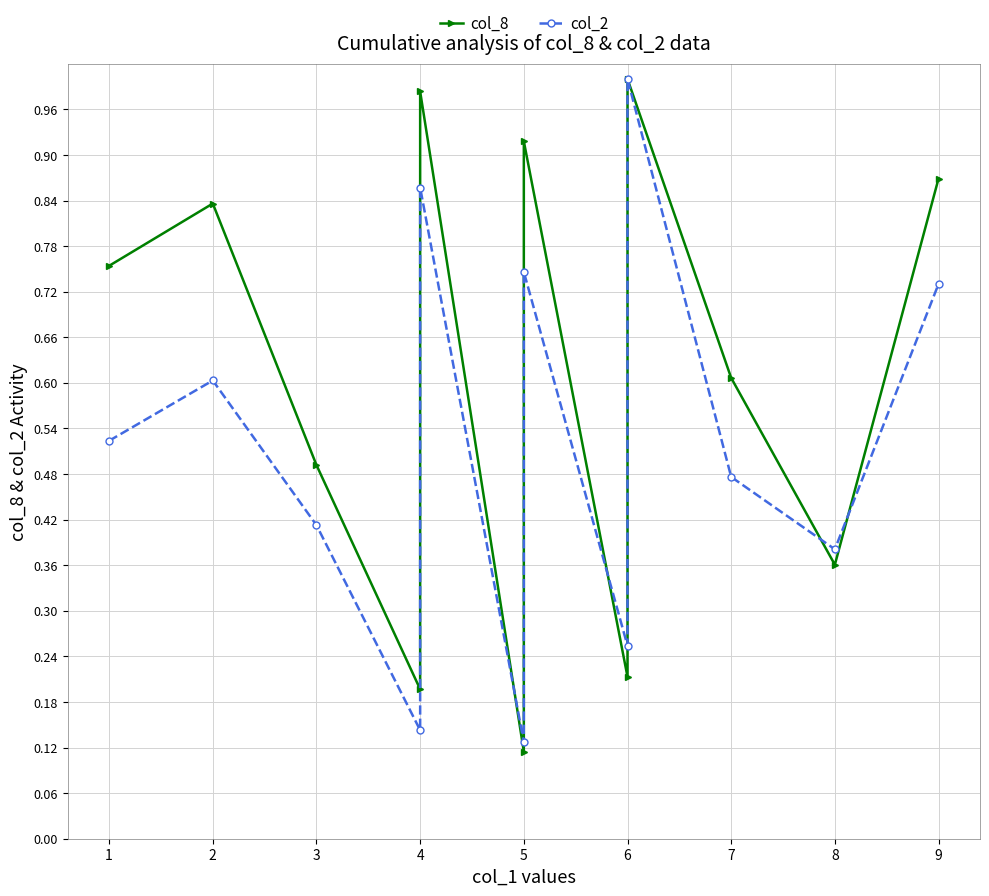

Reading left to right, list all the values displayed in this chart.

col_8: 0.8	0.8	0.5	0.2	1.0	0.1	0.9	0.2	1.0	0.6	0.4	0.9
col_2: 0.5	0.6	0.4	0.1	0.9	0.1	0.7	0.3	1.0	0.5	0.4	0.7